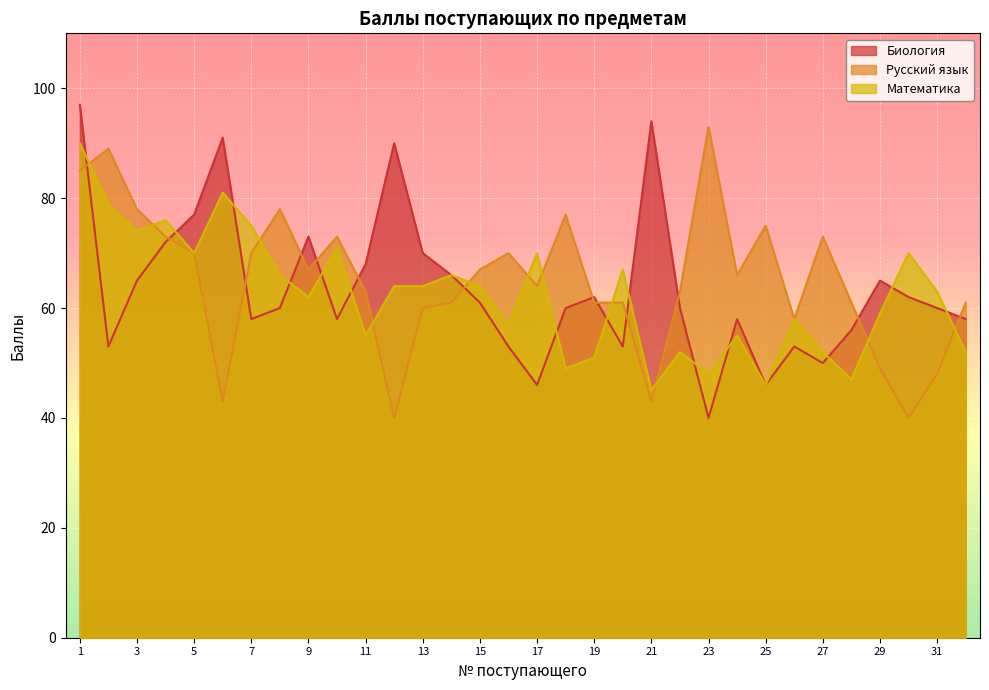

Which series ends up on top after the final intersection of Русский язык and Биология?

Русский язык